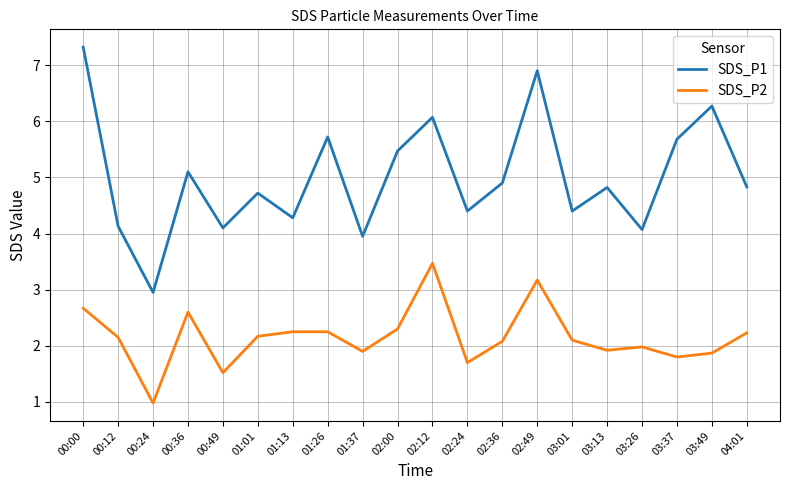

Does the chart have visible grid lines?

Yes